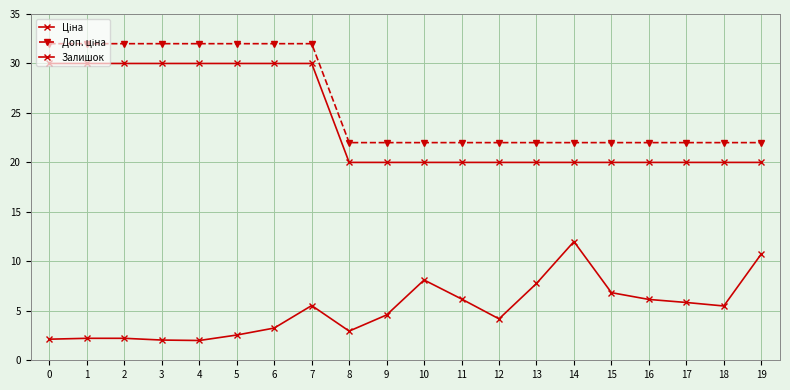

At which category does Залишок reach its first local valley?

4